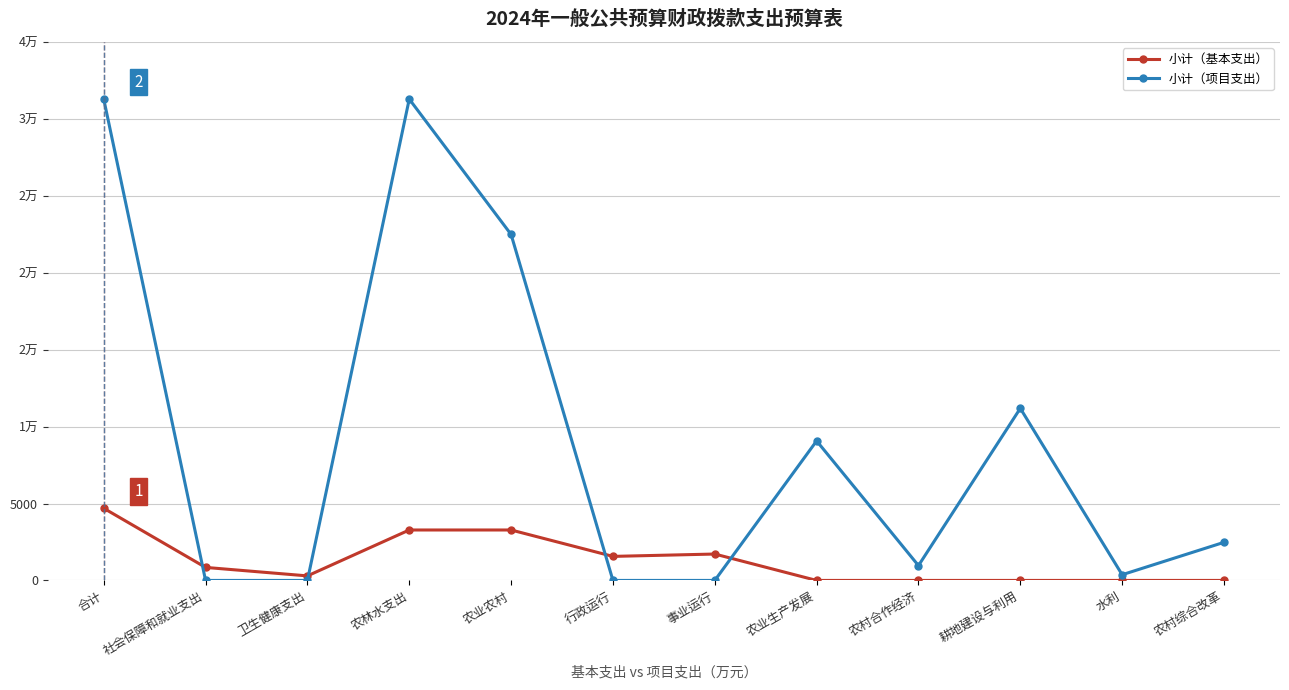

At which category is the sum across all series the highest?

合计